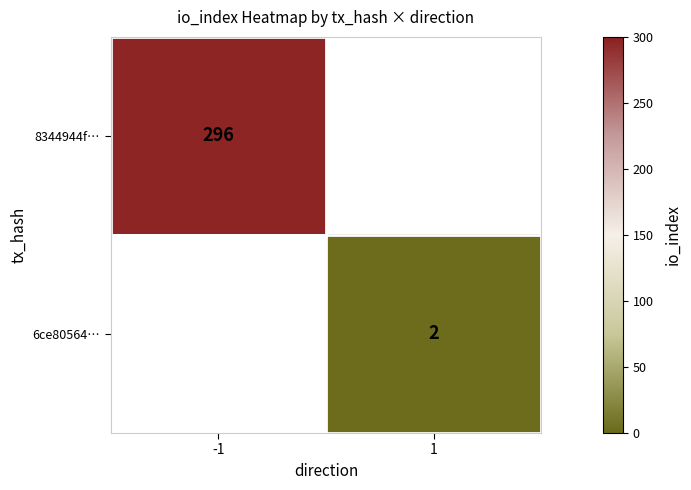

How many data points does each series have?

2